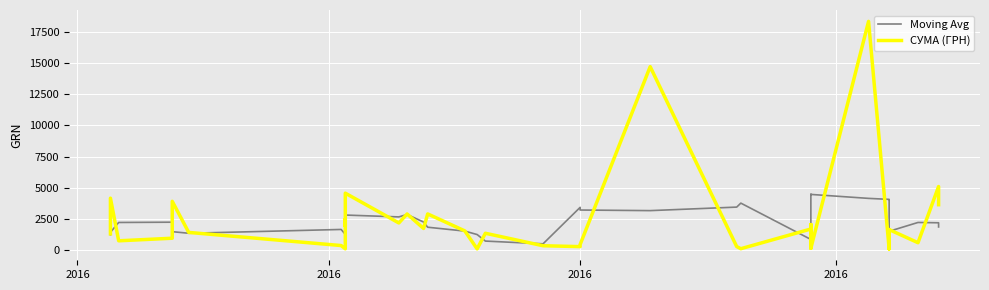

Rank the series by their maximum value, from lowest to highest.

Moving Avg, СУМА (ГРН)